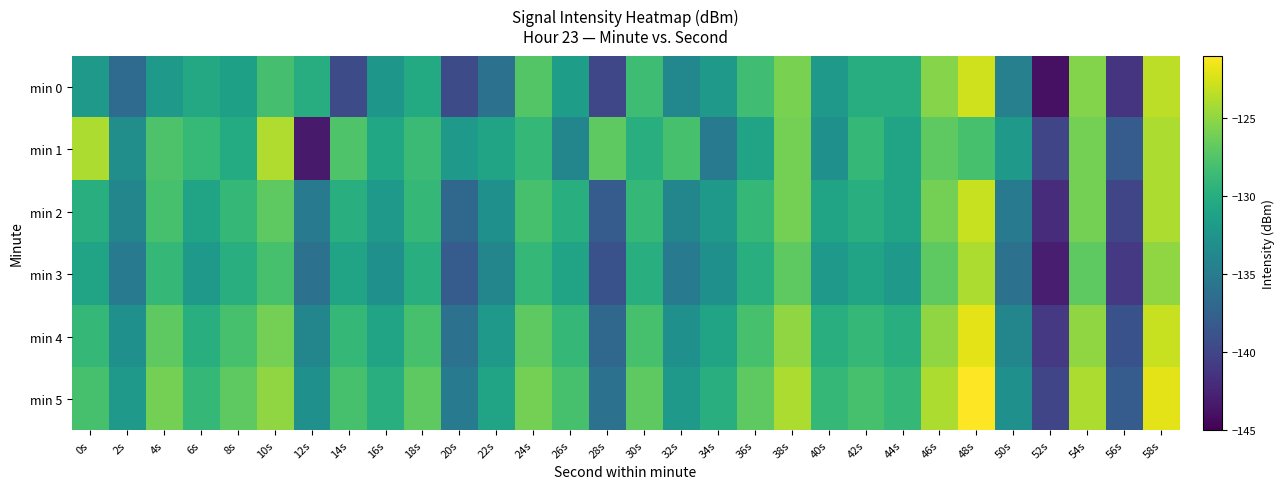

Reading left to right, list all the values displayed in this chart.

min 0: 0s=-132.1	2s=-136.6	4s=-132.0	6s=-130.5	8s=-131.4	10s=-128.1	12s=-130.0	14s=-139.5	16s=-132.3	18s=-130.3	20s=-139.4	22s=-136.1	24s=-127.4	26s=-131.5	28s=-139.9	30s=-128.5	32s=-133.8	34s=-132.0	36s=-128.4	38s=-125.8	40s=-132.1	42s=-130.1	44s=-130.1	46s=-125.4	48s=-122.7	50s=-134.5	52s=-143.9	54s=-125.5	56s=-141.4	58s=-123.4
min 1: 0s=-124.0	2s=-133.1	4s=-127.7	6s=-128.9	8s=-130.3	10s=-123.9	12s=-143.2	14s=-127.6	16s=-130.6	18s=-128.7	20s=-132.0	22s=-131.0	24s=-129.0	26s=-134.0	28s=-127.0	30s=-130.0	32s=-128.0	34s=-135.0	36s=-131.0	38s=-126.0	40s=-133.0	42s=-129.0	44s=-131.0	46s=-127.0	48s=-128.0	50s=-132.0	52s=-140.0	54s=-126.0	56s=-138.0	58s=-124.0
min 2: 0s=-130.0	2s=-134.0	4s=-128.0	6s=-131.0	8s=-129.0	10s=-127.0	12s=-135.0	14s=-130.0	16s=-132.0	18s=-129.0	20s=-137.0	22s=-133.0	24s=-128.0	26s=-130.0	28s=-138.0	30s=-129.0	32s=-134.0	34s=-132.0	36s=-129.0	38s=-126.0	40s=-131.0	42s=-130.0	44s=-131.0	46s=-126.0	48s=-123.0	50s=-135.0	52s=-142.0	54s=-126.0	56s=-140.0	58s=-124.0
min 3: 0s=-131.0	2s=-135.0	4s=-129.0	6s=-132.0	8s=-130.0	10s=-128.0	12s=-136.0	14s=-131.0	16s=-133.0	18s=-130.0	20s=-138.0	22s=-134.0	24s=-129.0	26s=-131.0	28s=-139.0	30s=-130.0	32s=-135.0	34s=-133.0	36s=-130.0	38s=-127.0	40s=-132.0	42s=-131.0	44s=-132.0	46s=-127.0	48s=-124.0	50s=-136.0	52s=-143.0	54s=-127.0	56s=-141.0	58s=-125.0
min 4: 0s=-129.0	2s=-133.0	4s=-127.0	6s=-130.0	8s=-128.0	10s=-126.0	12s=-134.0	14s=-129.0	16s=-131.0	18s=-128.0	20s=-136.0	22s=-132.0	24s=-127.0	26s=-129.0	28s=-137.0	30s=-128.0	32s=-133.0	34s=-131.0	36s=-128.0	38s=-125.0	40s=-130.0	42s=-129.0	44s=-130.0	46s=-125.0	48s=-122.0	50s=-134.0	52s=-141.0	54s=-125.0	56s=-139.0	58s=-123.0
min 5: 0s=-128.0	2s=-132.0	4s=-126.0	6s=-129.0	8s=-127.0	10s=-125.0	12s=-133.0	14s=-128.0	16s=-130.0	18s=-127.0	20s=-135.0	22s=-131.0	24s=-126.0	26s=-128.0	28s=-136.0	30s=-127.0	32s=-132.0	34s=-130.0	36s=-127.0	38s=-124.0	40s=-129.0	42s=-128.0	44s=-129.0	46s=-124.0	48s=-121.0	50s=-133.0	52s=-140.0	54s=-124.0	56s=-138.0	58s=-122.0